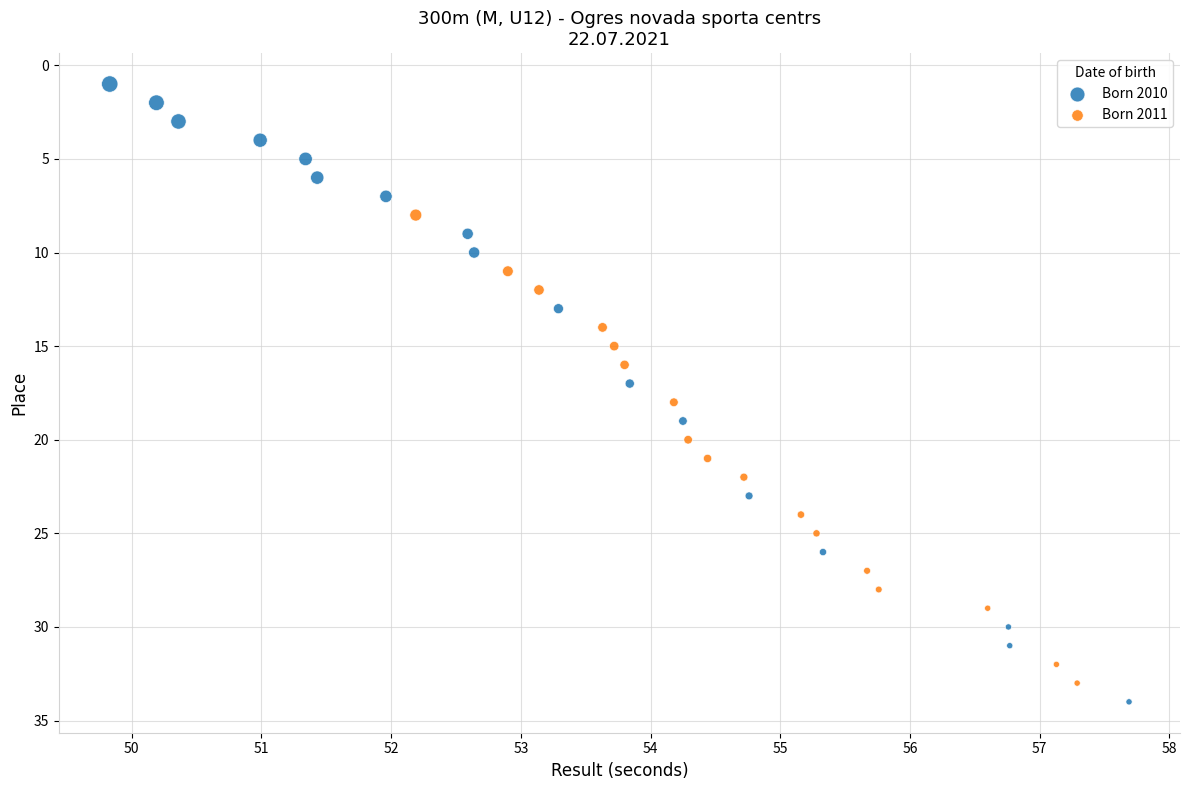

Which series reaches the minimum Y coordinate?

Born 2010